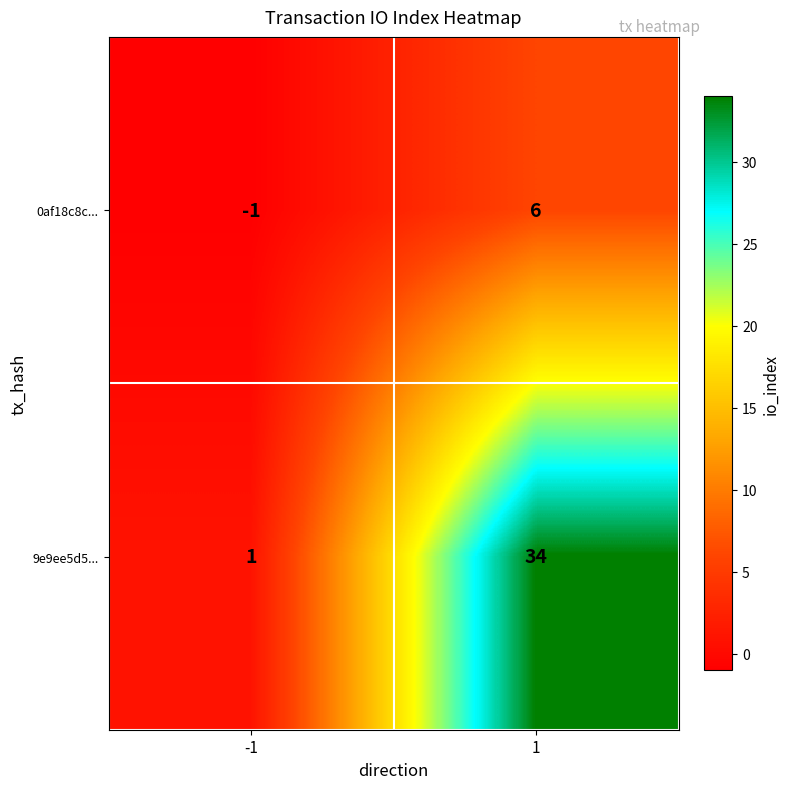

What value does the 0af18c8c... series have at 1?

6